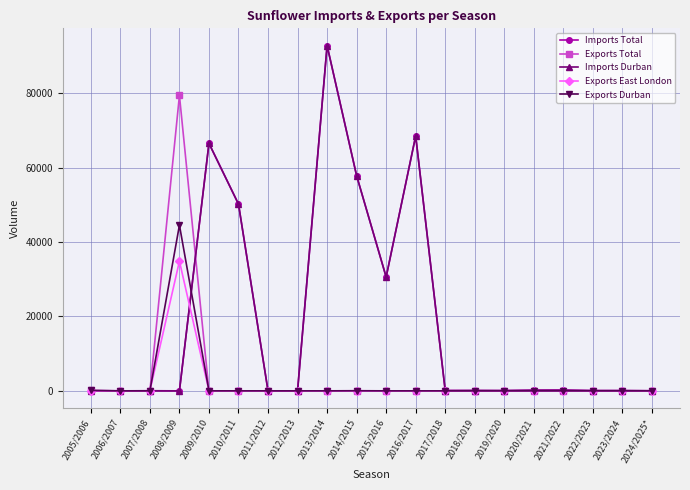

At which category is the sum across all series the highest?

2013/2014